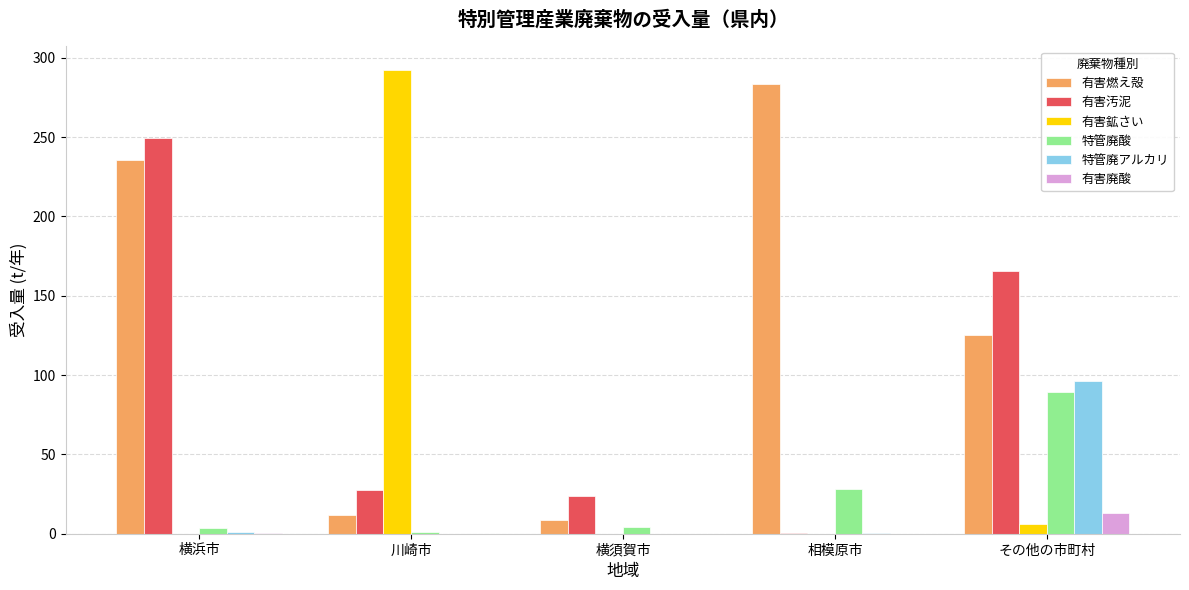

The value of 有害汚泥 at その他の市町村 is 165.3. True or false?

True